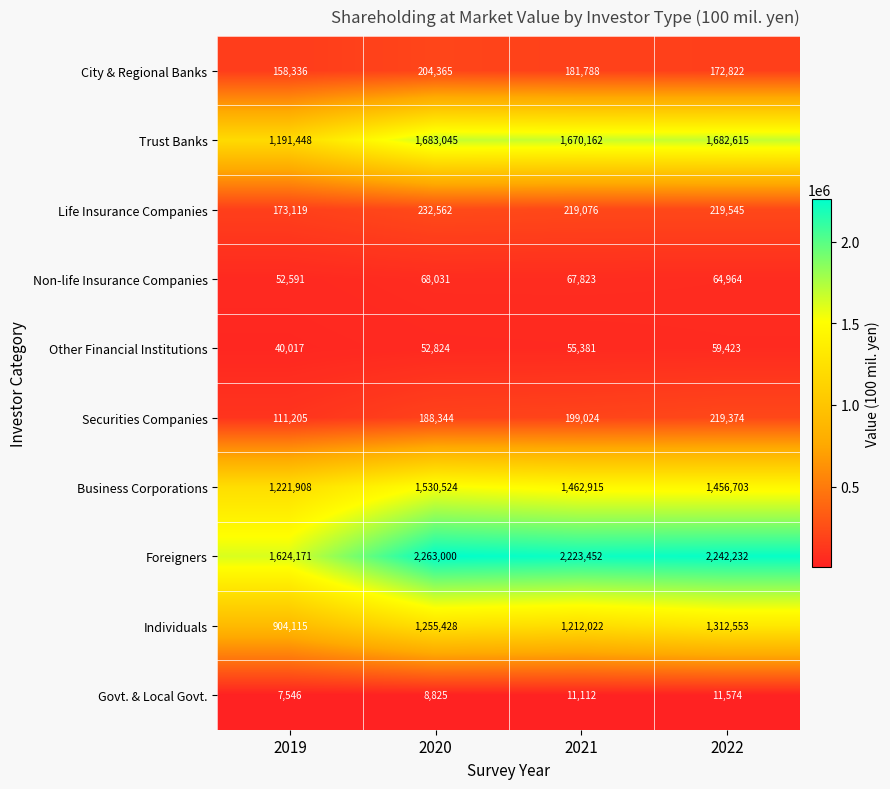

At which label does Other Financial Institutions reach its peak?

2022